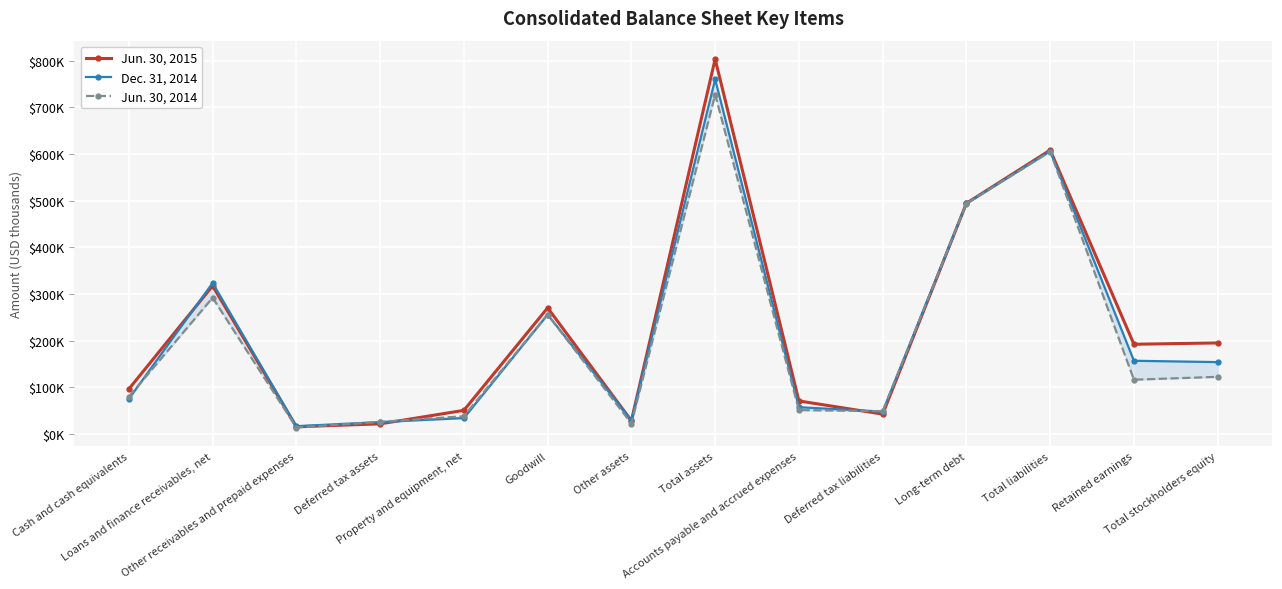

What is the minimum value for Jun. 30, 2014?

13797